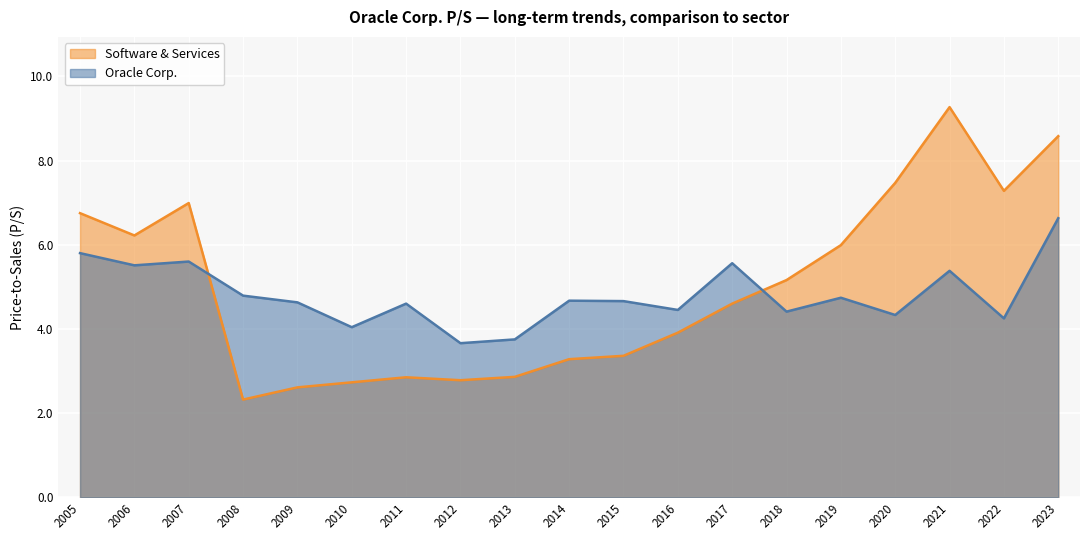

Which series ends up on top after the final intersection of Oracle Corp. and Software & Services?

Software & Services